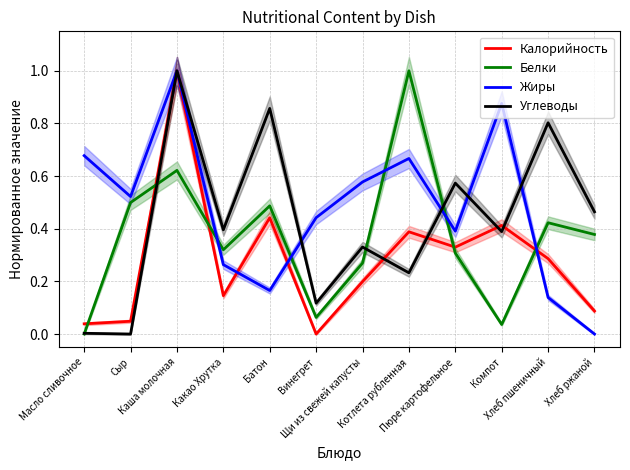

What is the sum of all Жиры values?

5.7